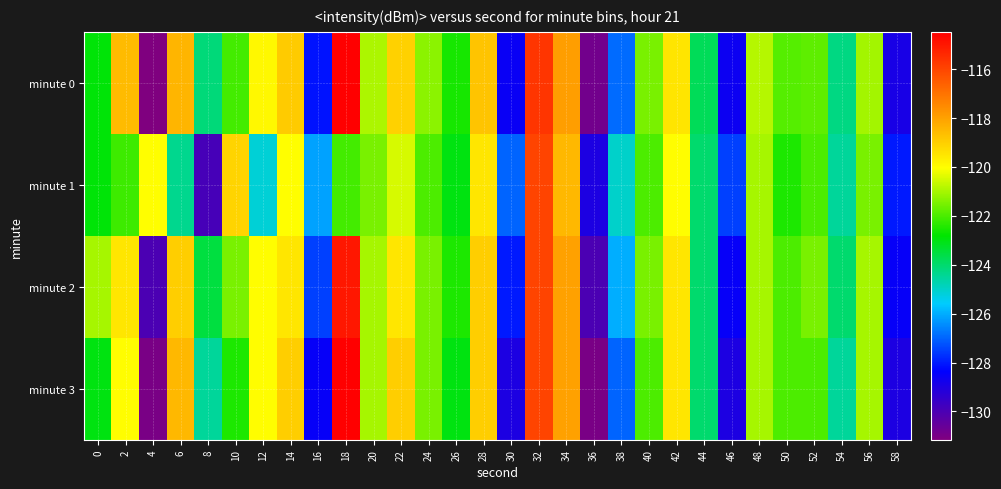

At which category is the sum across all series the highest?

32